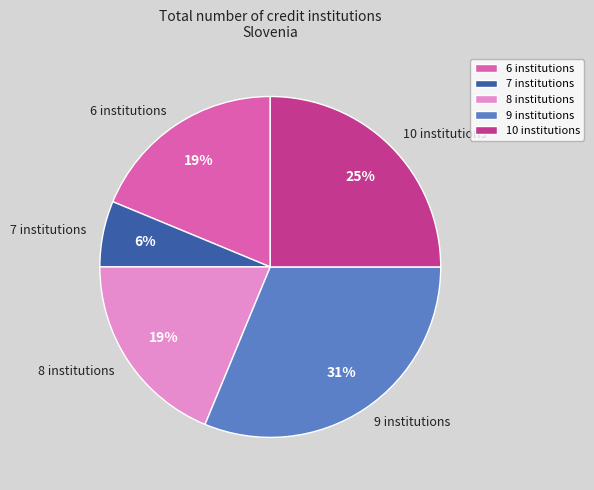

To the nearest percent, what is the difference between the largest and smallest slice percentages?

25%